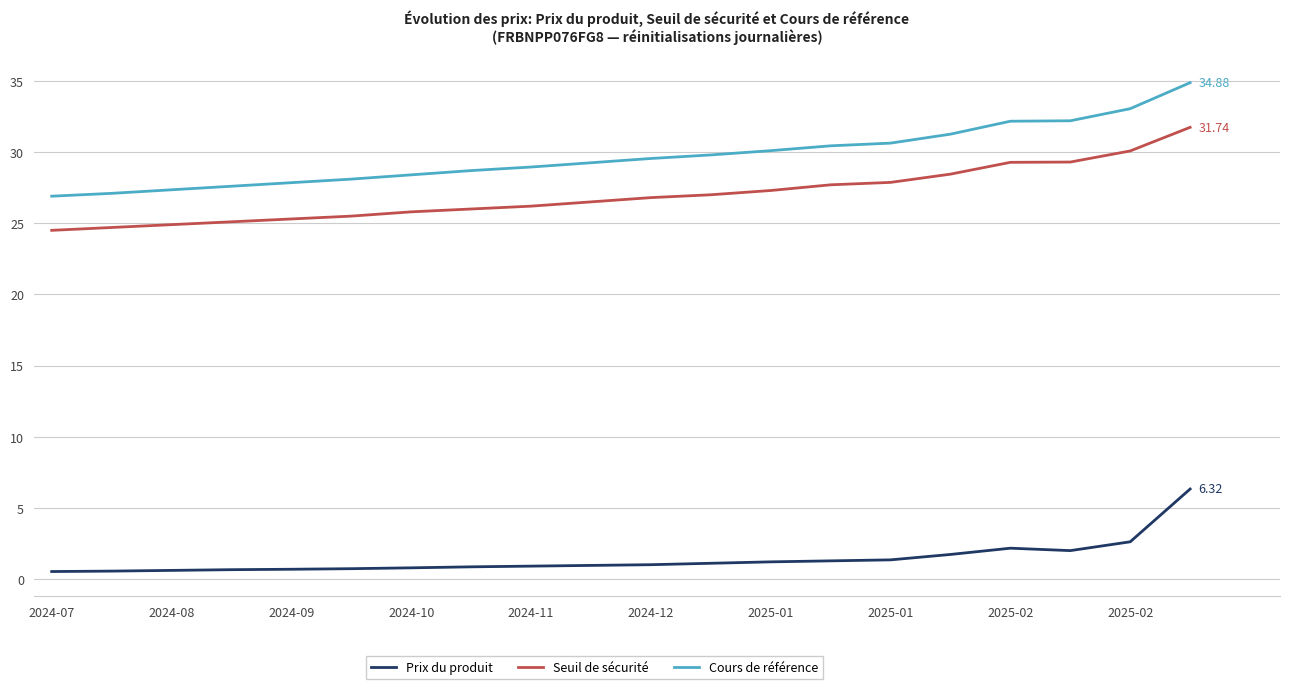

What are all the series names shown in the legend?

Prix du produit, Seuil de sécurité, Cours de référence